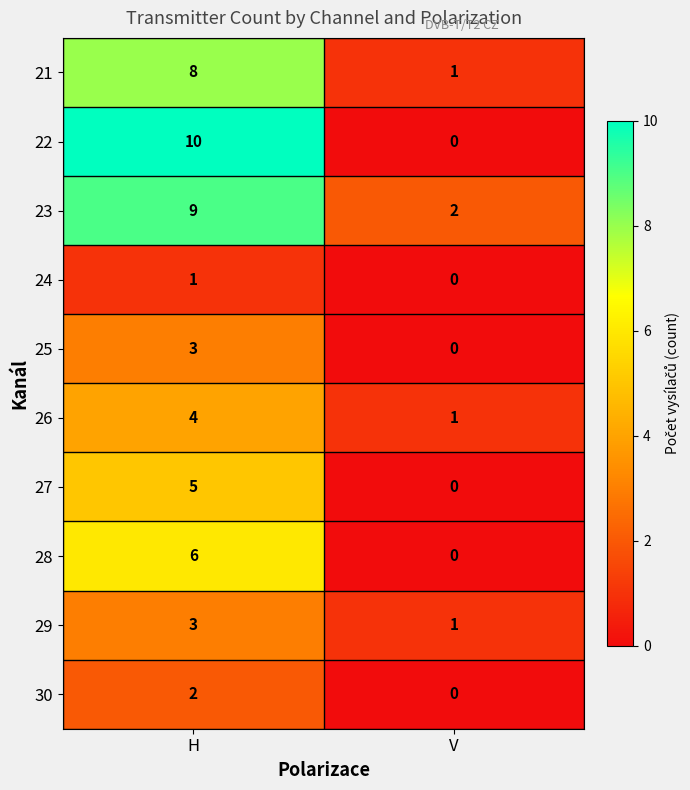

Which series has the widest spread of values?

22